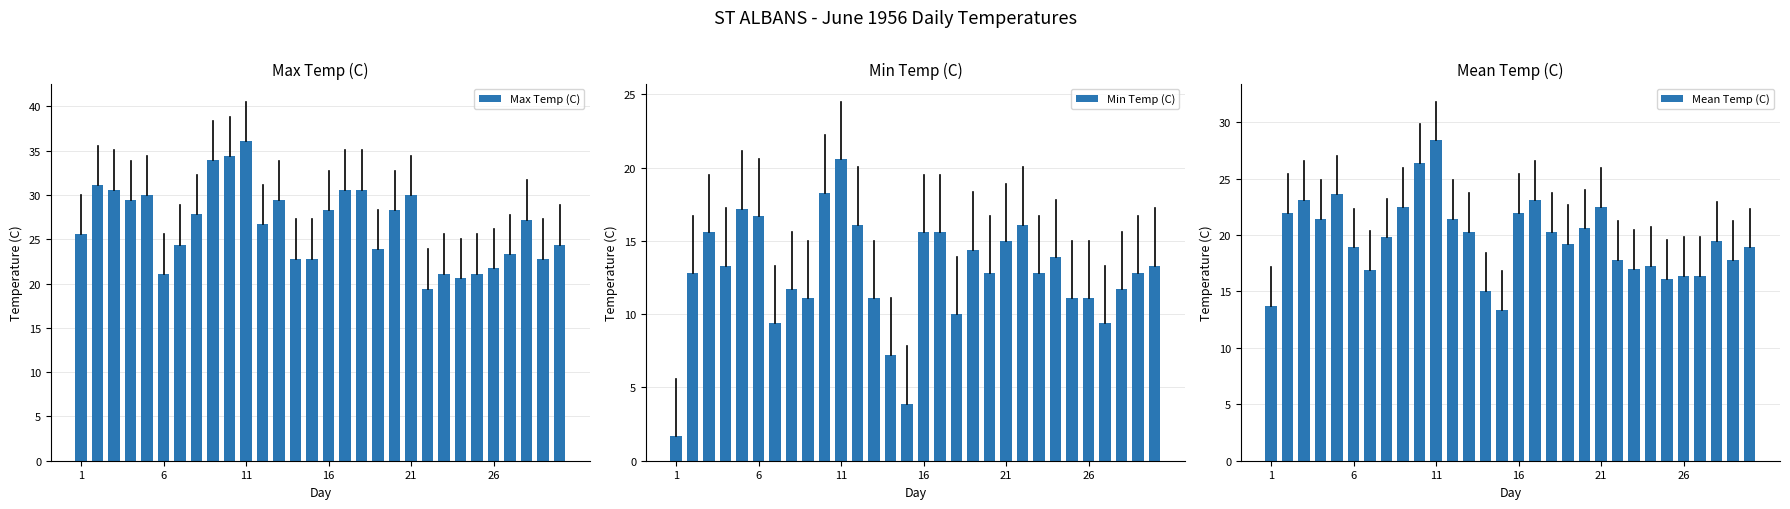

What is the average value of the Max Temp (C) series?

26.6